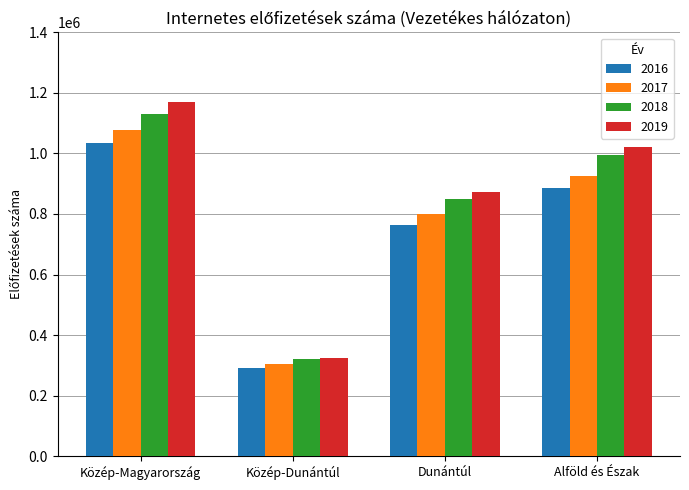

What is the difference between the maximum and minimum values in the 2016 series?

744778.0